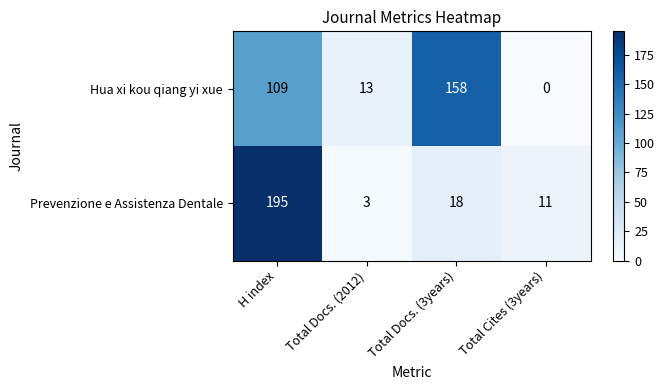

Reading left to right, list all the values displayed in this chart.

Hua xi kou qiang yi xue: H index=109	Total Docs. (2012)=13	Total Docs. (3years)=158	Total Cites (3years)=0
Prevenzione e Assistenza Dentale: H index=195	Total Docs. (2012)=3	Total Docs. (3years)=18	Total Cites (3years)=11